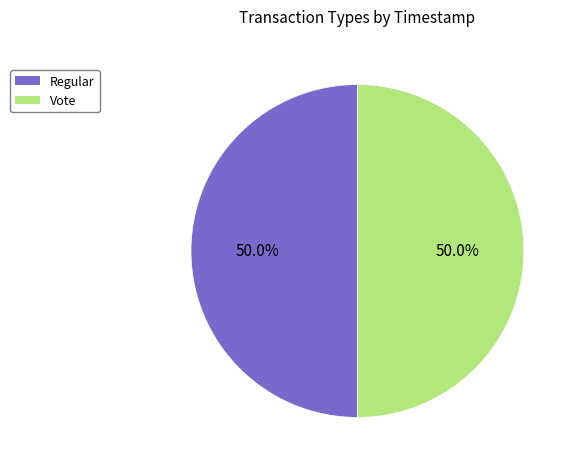

What is the ratio of the value at Vote to the value at Regular?

1.0